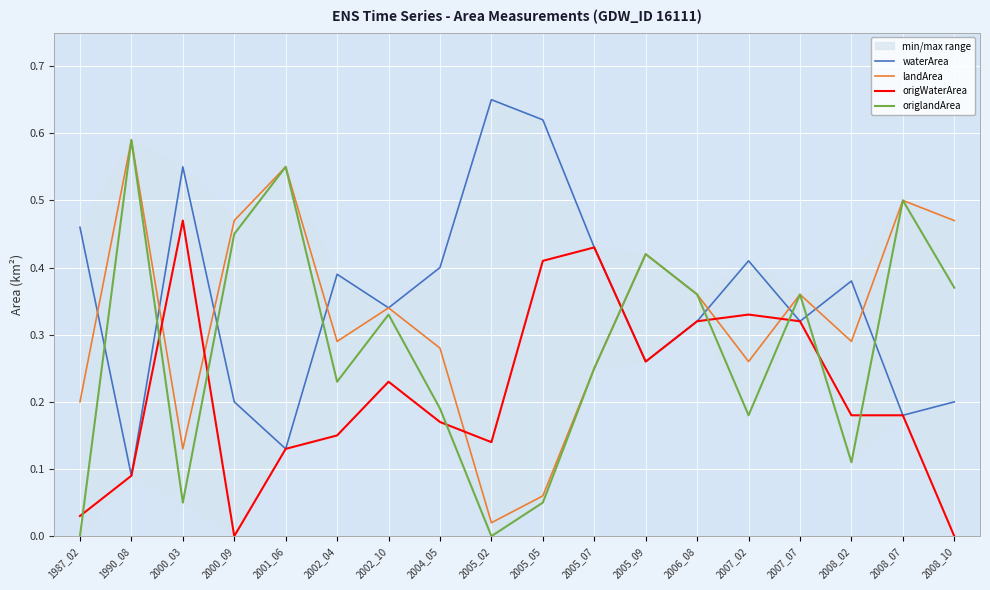

True or false: landArea and origlandArea intersect in this chart.

False